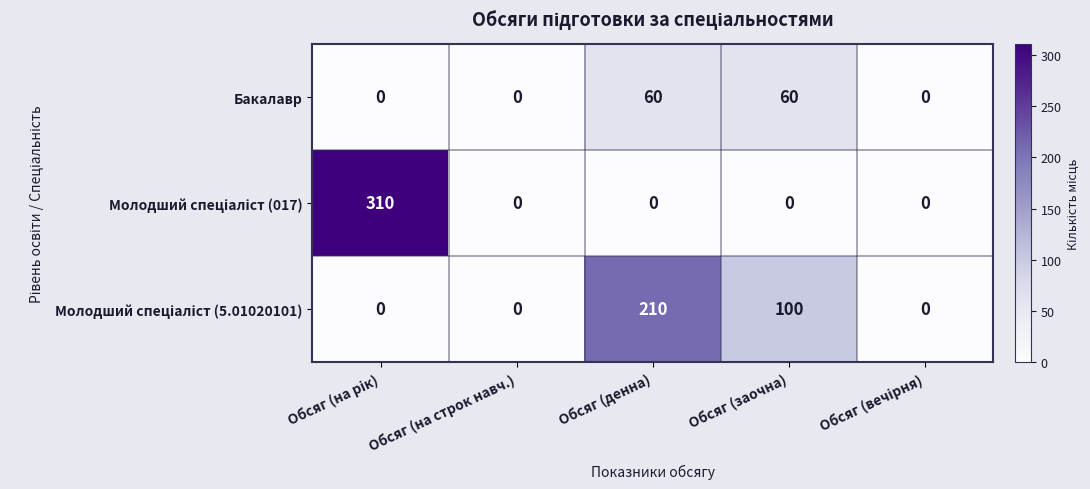

True or false: Бакалавр has a value of 60 at Обсяг (денна).

True